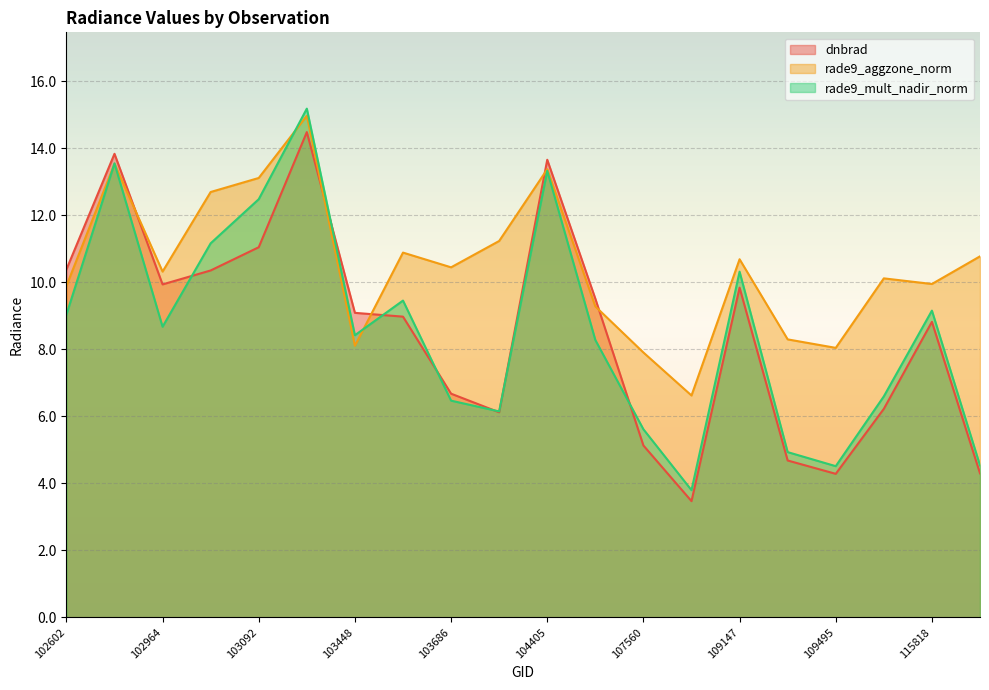

Which has a higher value, 104397 or 102602?

102602